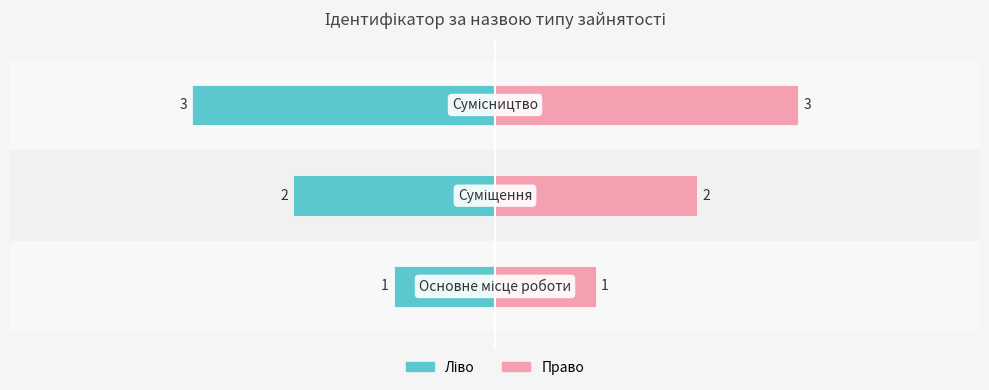

Rank the series by their average value, from highest to lowest.

Ідентифікатор (право), Ідентифікатор (ліво)